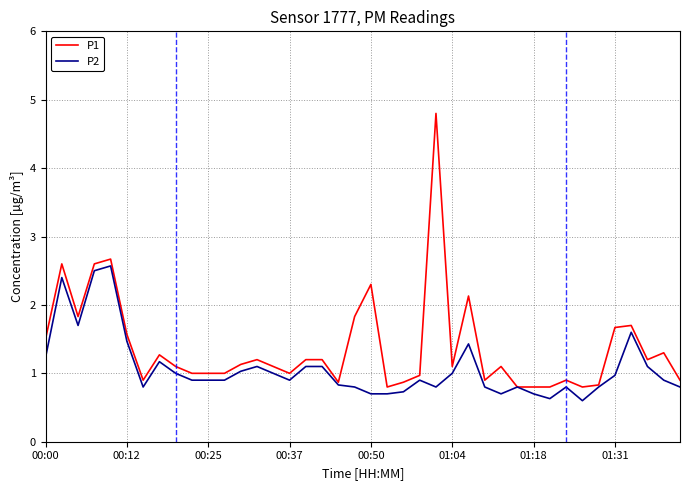

Reading right to left, list all the values displayed in this chart.

P1: 0.9	1.3	1.2	1.7	1.7	0.8	0.8	0.9	0.8	0.8	0.8	1.1	0.9	2.1	1.1	4.8	1.0	0.9	0.8	2.3	1.8	0.9	1.2	1.2	1.0	1.1	1.2	1.1	1.0	1.0	1.0	1.1	1.3	0.9	1.6	2.7	2.6	1.8	2.6	1.5
P2: 0.8	0.9	1.1	1.6	1.0	0.8	0.6	0.8	0.6	0.7	0.8	0.7	0.8	1.4	1.0	0.8	0.9	0.7	0.7	0.7	0.8	0.8	1.1	1.1	0.9	1.0	1.1	1.0	0.9	0.9	0.9	1.0	1.2	0.8	1.5	2.6	2.5	1.7	2.4	1.2